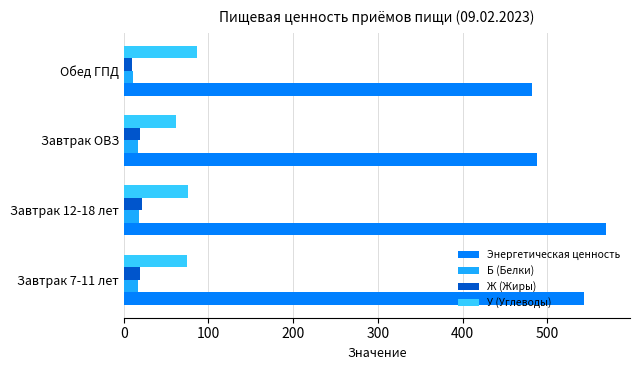

Which series has the widest spread of values?

Энергетическая ценность